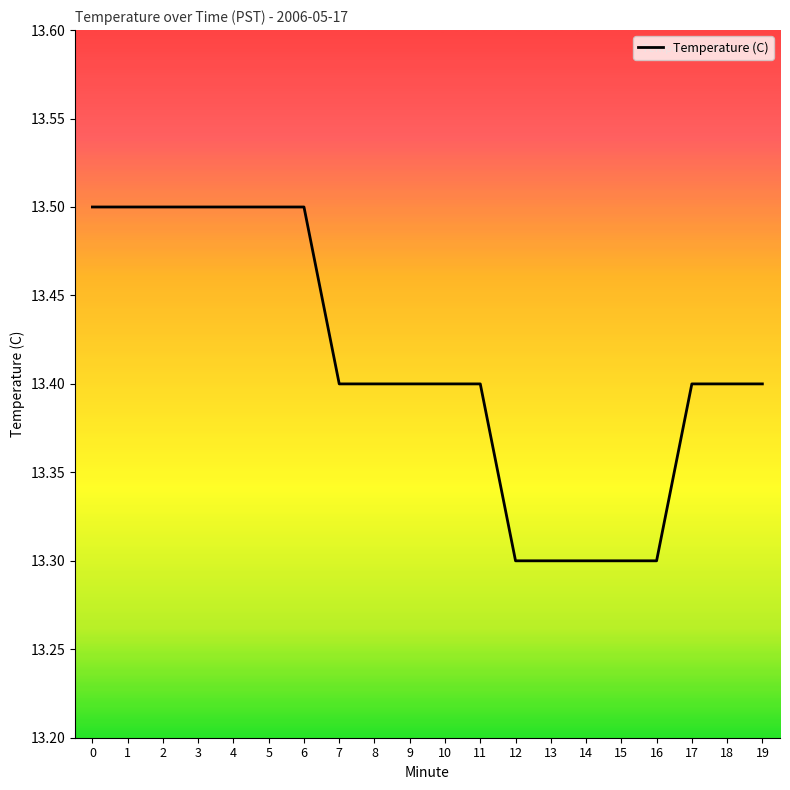

Which has a higher value, 12 or 19?

19